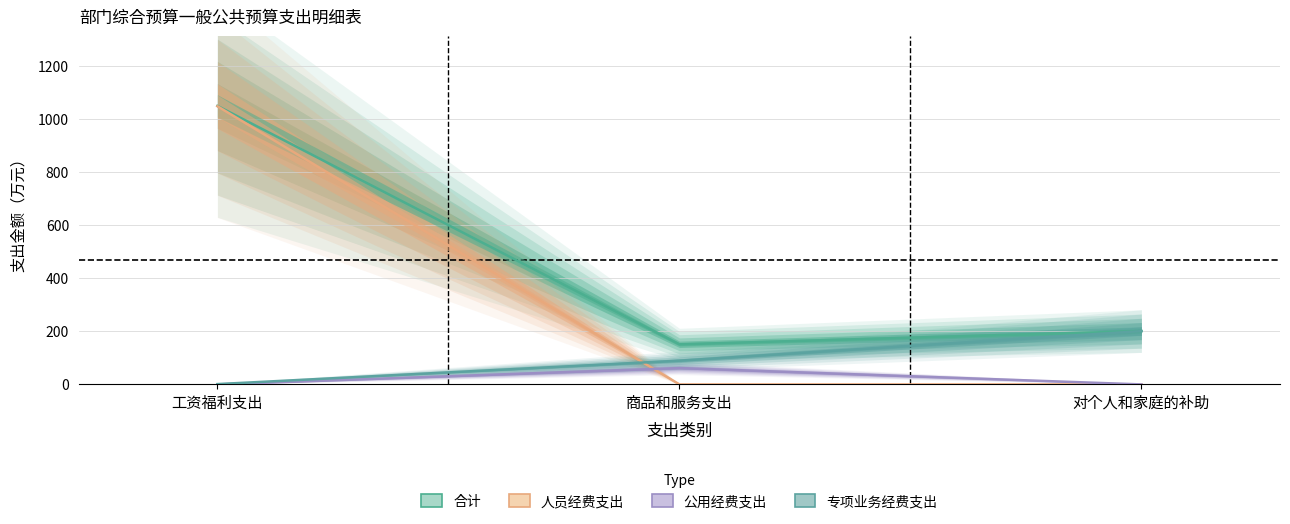

At which category is the sum across all series the highest?

工资福利支出